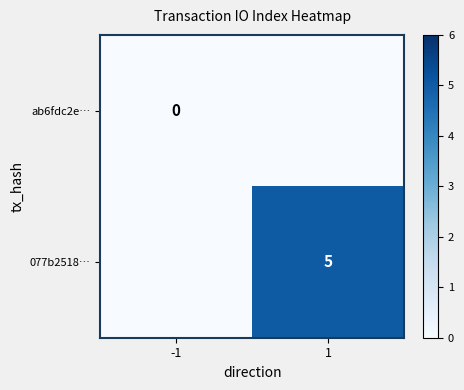

The 077b2518… series shows 5 at 1. True or false?

True